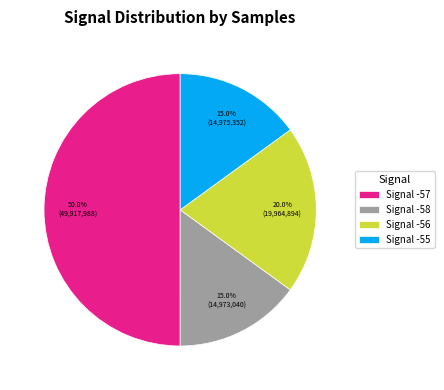

Combined, do Signal -57 and Signal -56 account for over 50%?

Yes